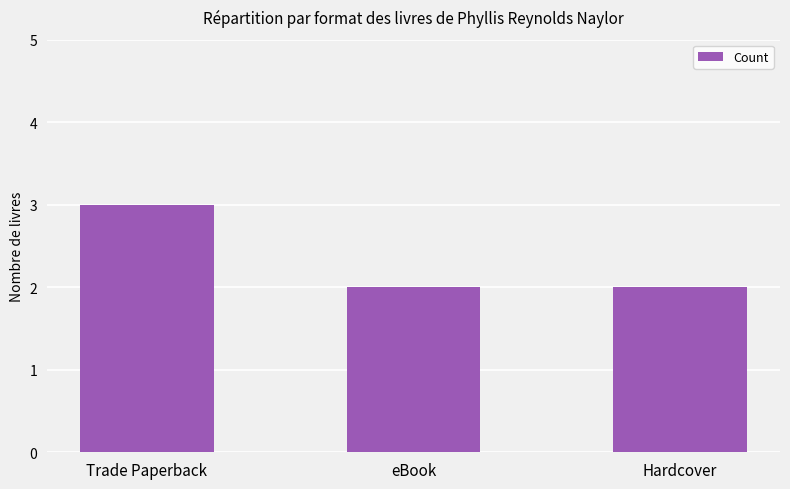

What is the sum of the values at Trade Paperback and eBook?

5